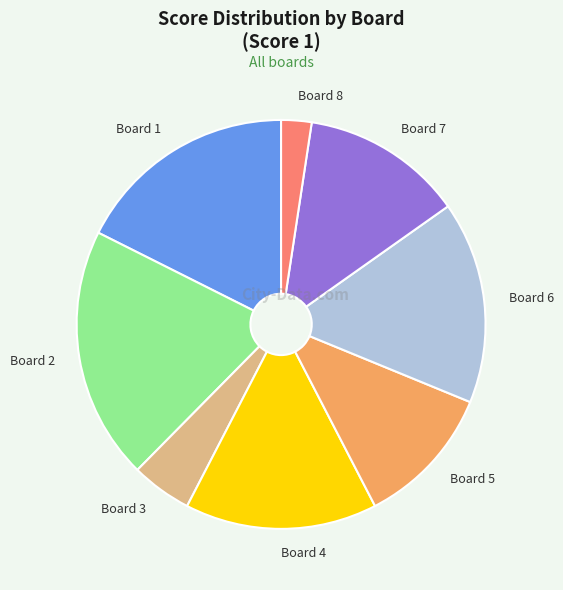

Does any single category account for the majority?

No